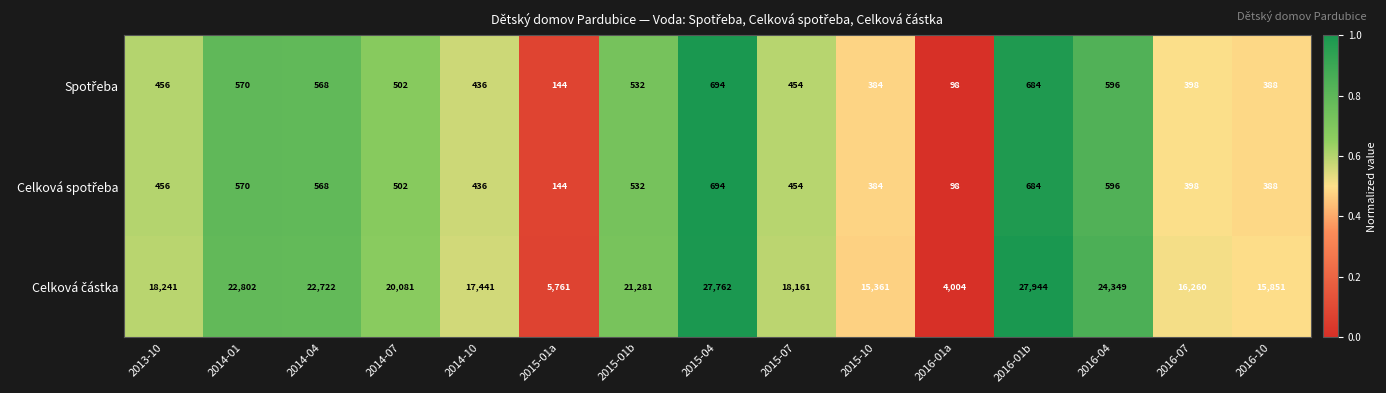

What is the smallest value displayed?

98